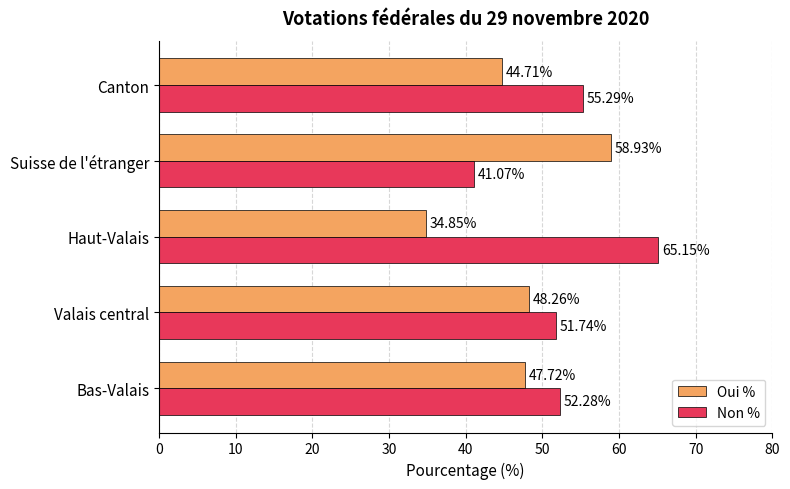

What is the average value of the Oui % series?

46.9